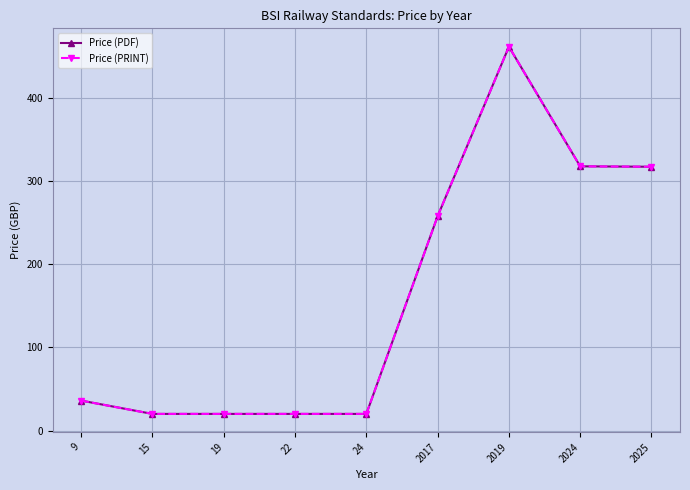

Which series changed the most between 22 and 24?

Price (PDF)